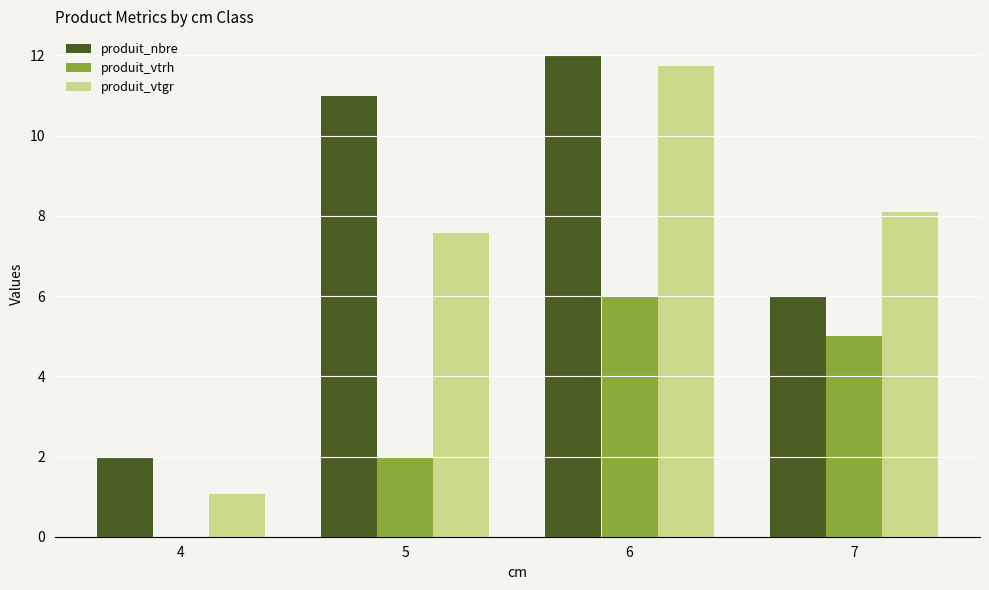

Where is produit_vtrh nearest to the value 3?

5